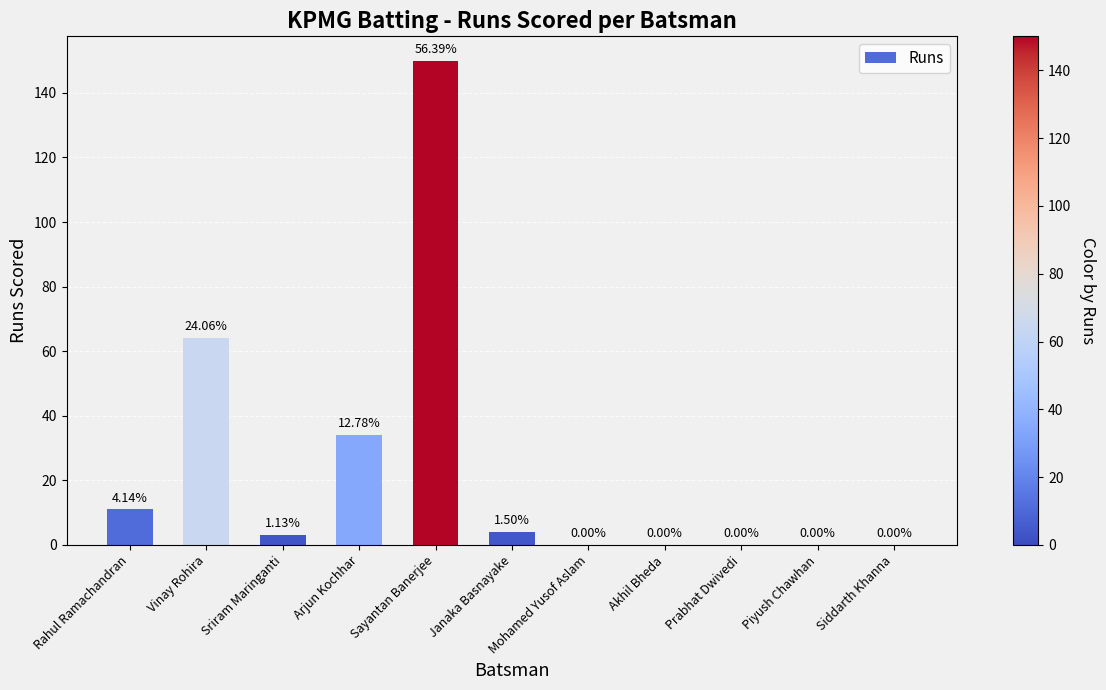

True or false: the data shows 0 at Prabhat Dwivedi.

True